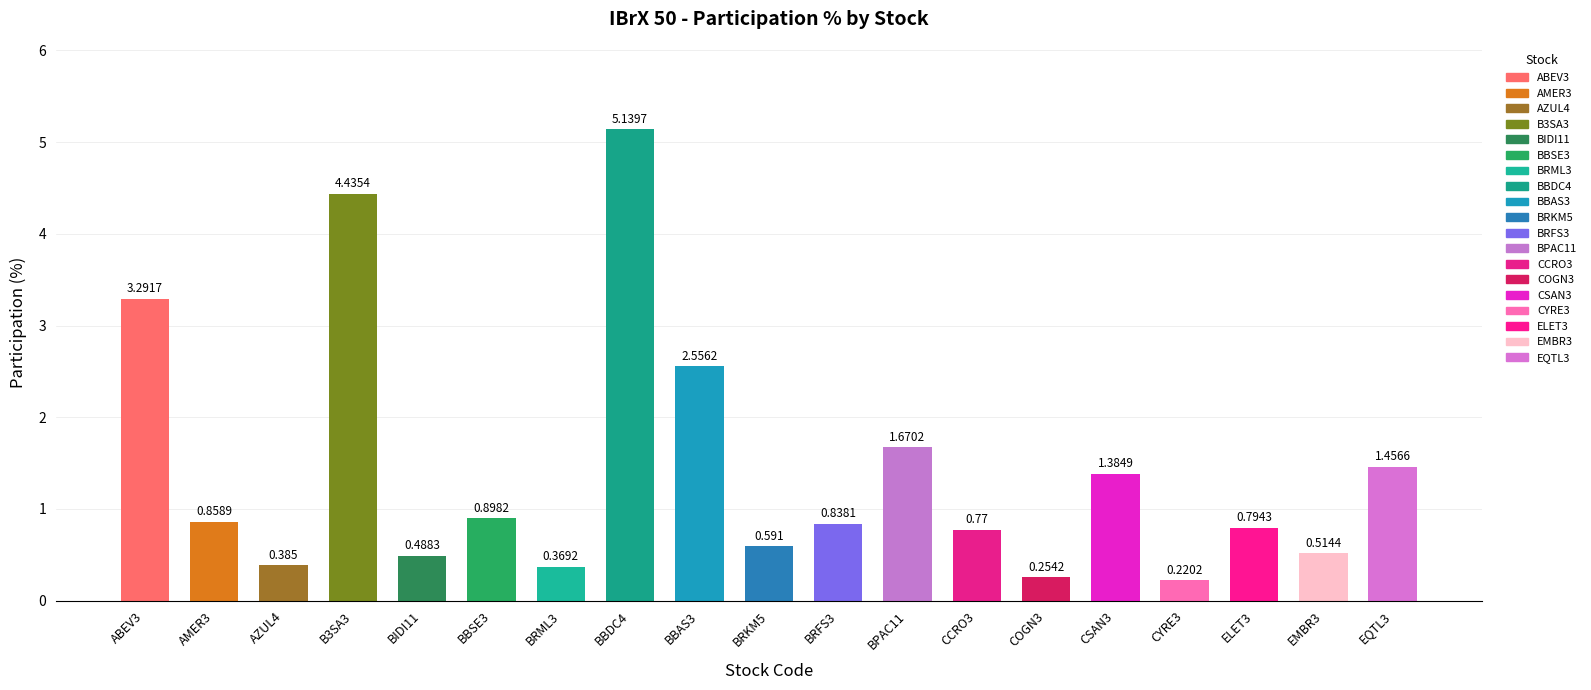

Reading left to right, what are all the values shown in this chart?

ABEV3=3.3	AMER3=0.9	AZUL4=0.4	B3SA3=4.4	BIDI11=0.5	BBSE3=0.9	BRML3=0.4	BBDC4=5.1	BBAS3=2.6	BRKM5=0.6	BRFS3=0.8	BPAC11=1.7	CCRO3=0.8	COGN3=0.3	CSAN3=1.4	CYRE3=0.2	ELET3=0.8	EMBR3=0.5	EQTL3=1.5